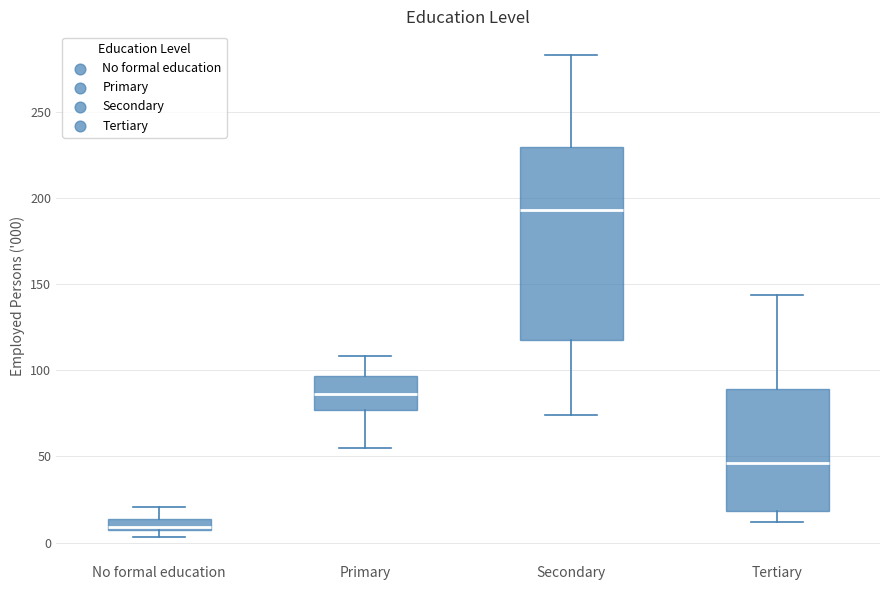

Which box's median line is the lowest?

No formal education